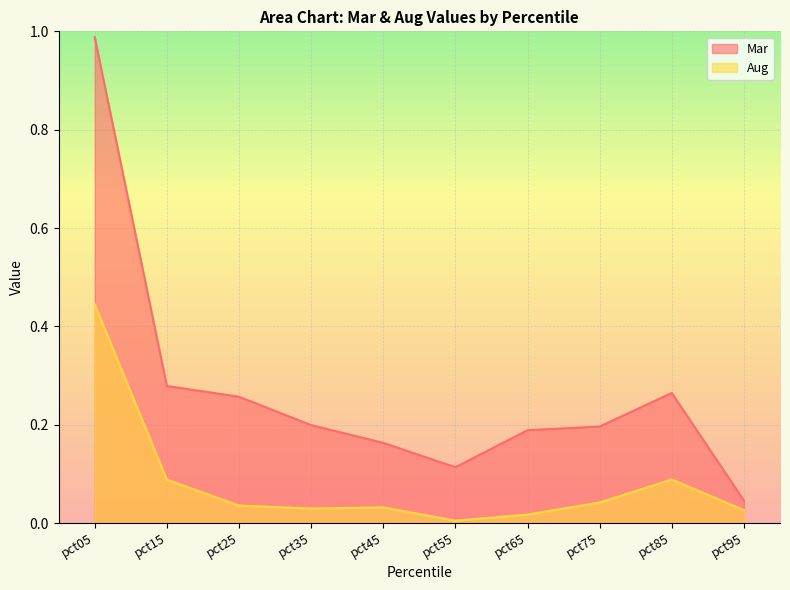

Rank the categories by Aug value from highest to lowest.

pct05, pct85, pct15, pct75, pct25, pct45, pct35, pct95, pct65, pct55